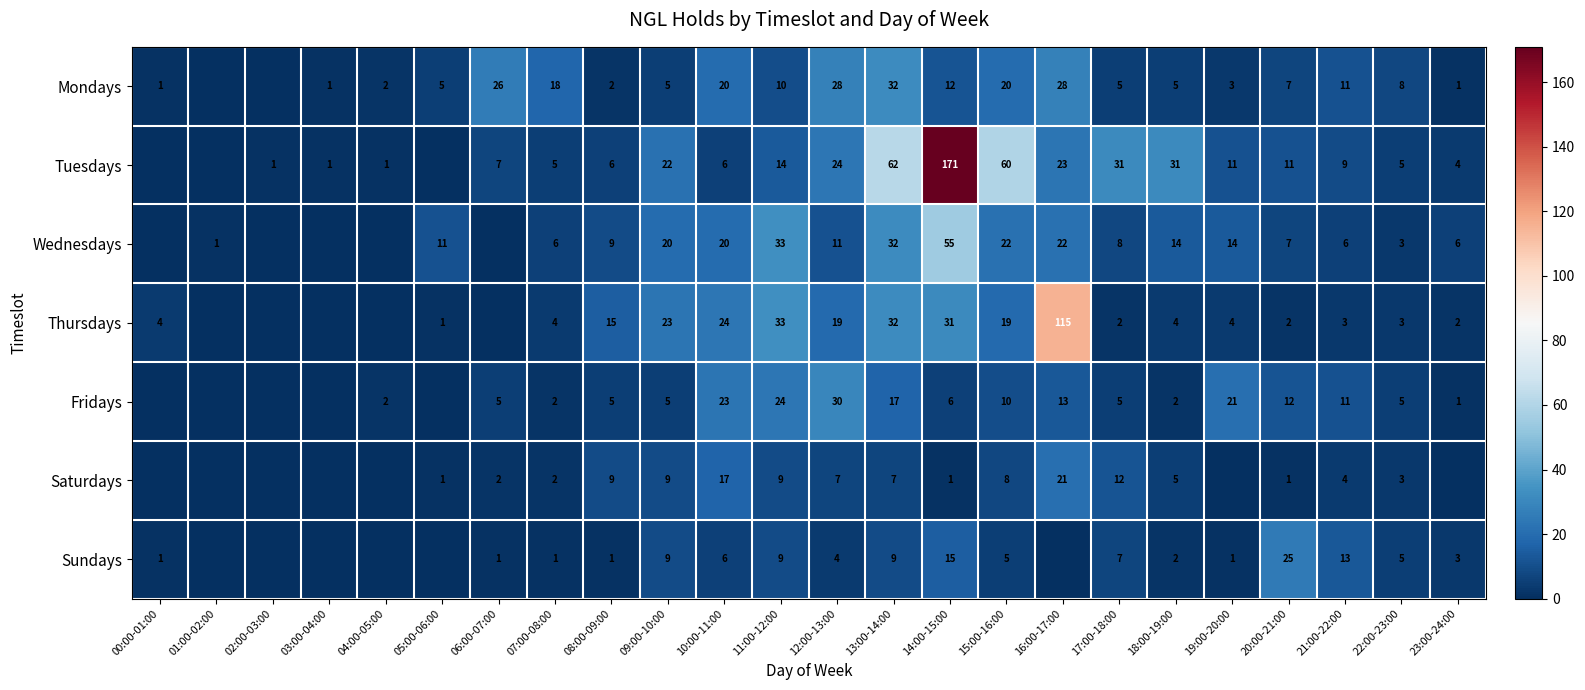

What is the sum of the Thursdays values at 05:00-06:00 and 16:00-17:00?

116